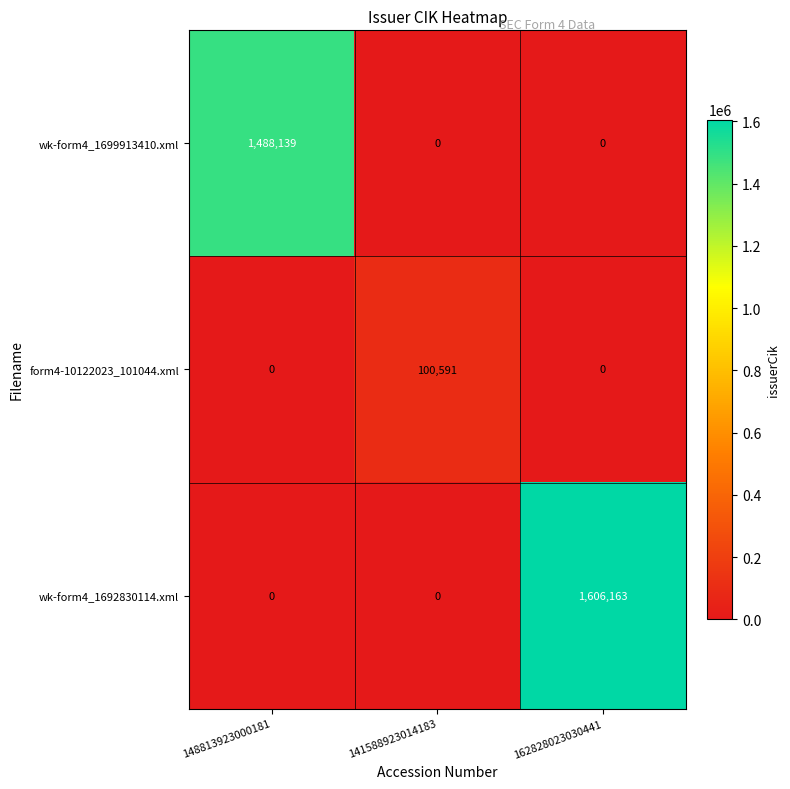

True or false: form4-10122023_101044.xml has a value of 0 at 162828023030441.

True